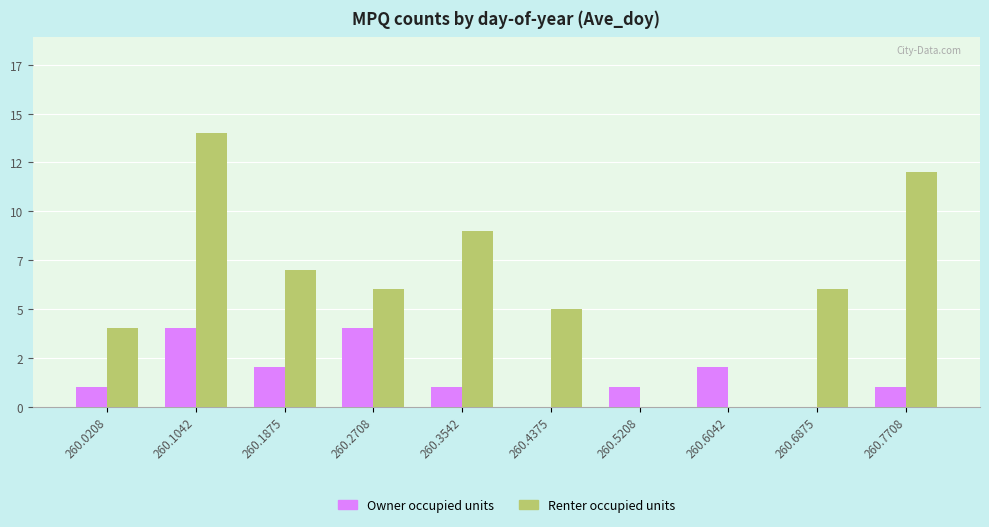

Rank the series by their maximum value, from highest to lowest.

Renter occupied units, Owner occupied units